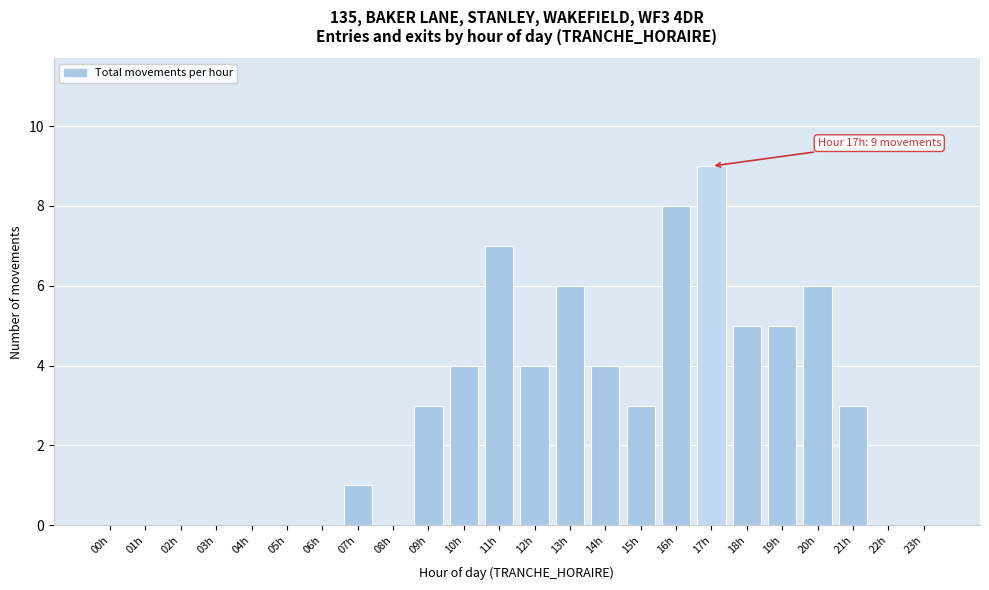

Reading left to right, list all the values displayed in this chart.

00h=0	01h=0	02h=0	03h=0	04h=0	05h=0	06h=0	07h=1	08h=0	09h=3	10h=4	11h=7	12h=4	13h=6	14h=4	15h=3	16h=8	17h=9	18h=5	19h=5	20h=6	21h=3	22h=0	23h=0